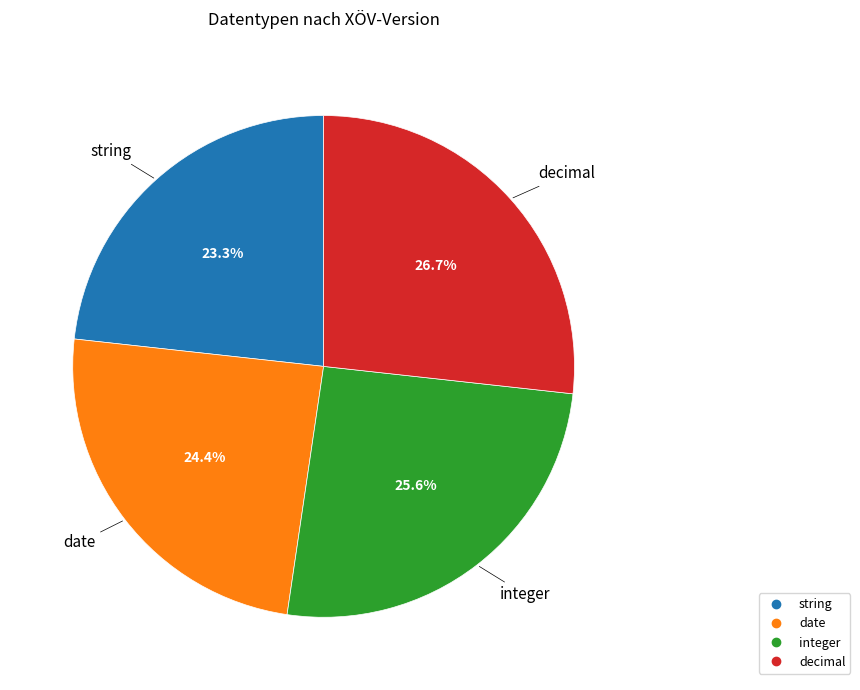

Which slice is the largest?

decimal